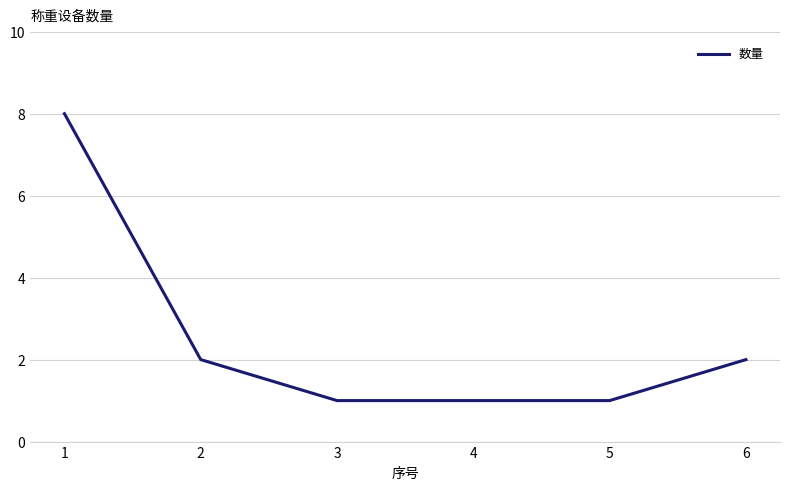

The value at 1 is 8. True or false?

True